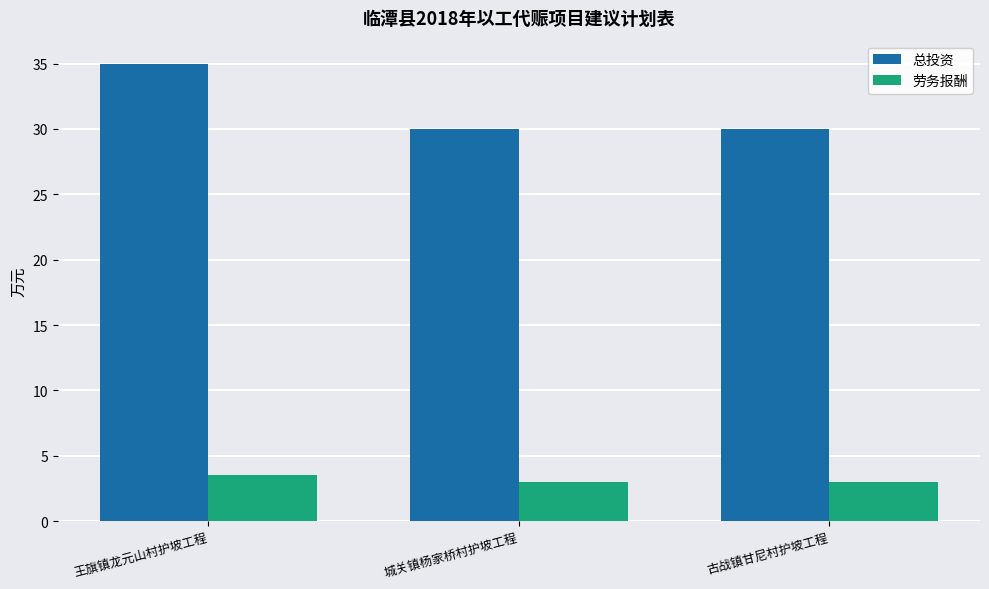

Does the chart contain stacked bars?

No